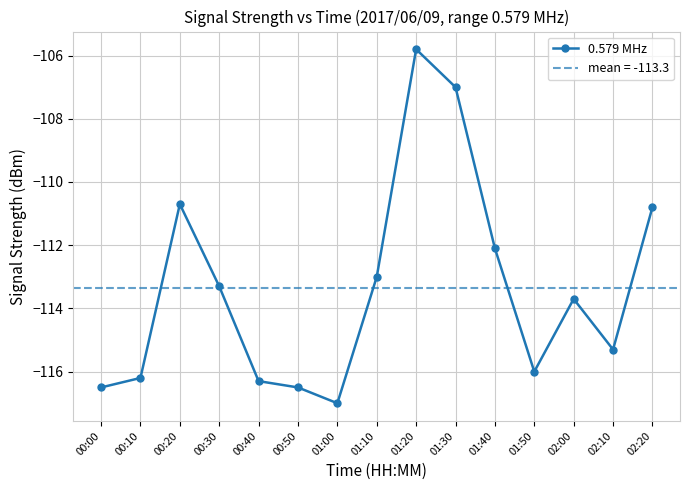

What is the label of the 9th point from the right?

01:00